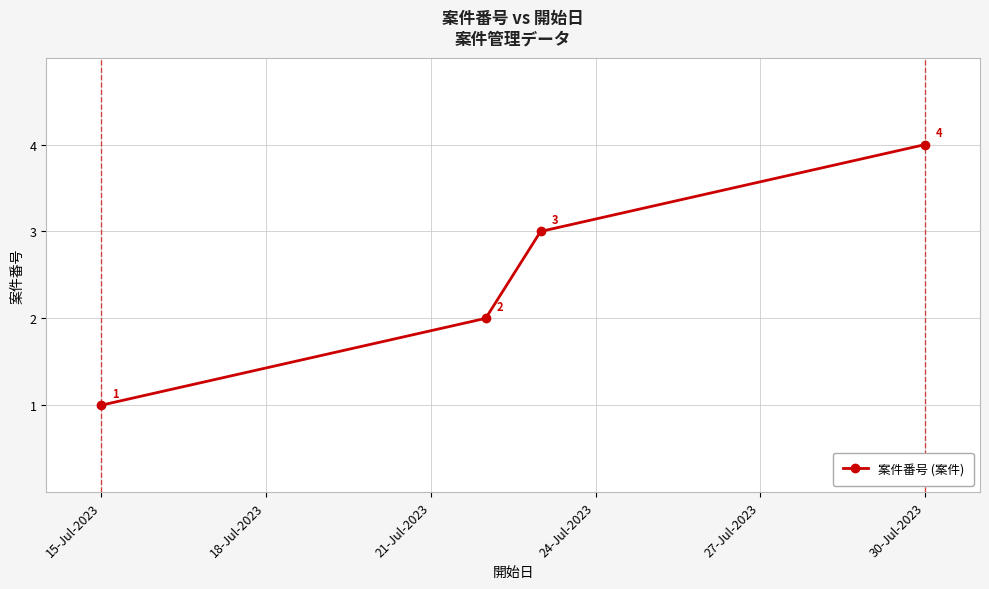

True or false: the data has more than 0 interior local peaks.

False